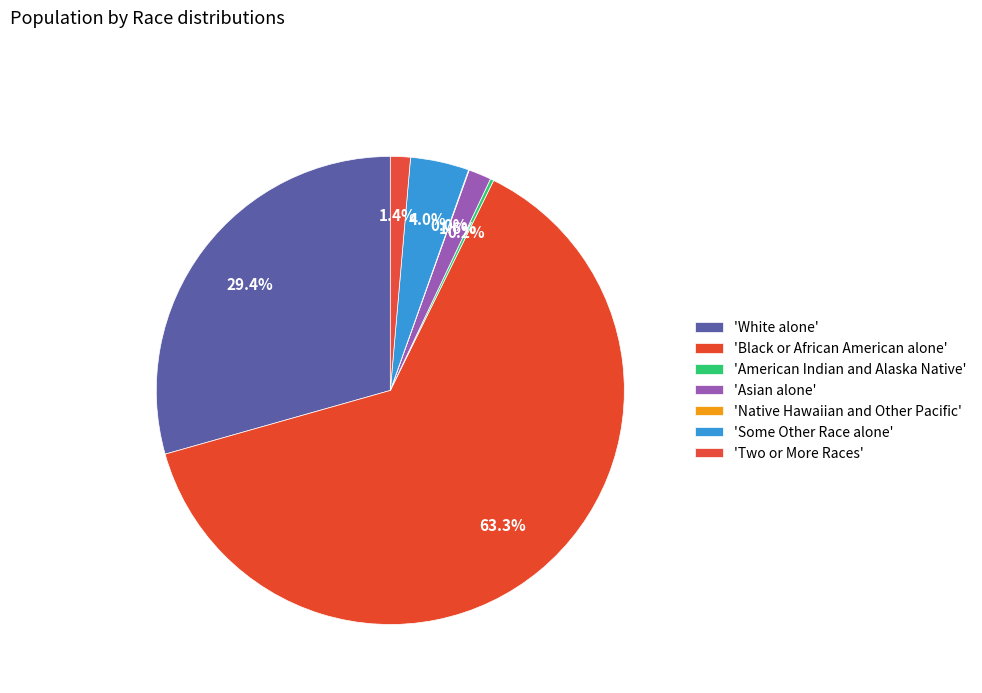

What is the majority slice?

Black or African American alone